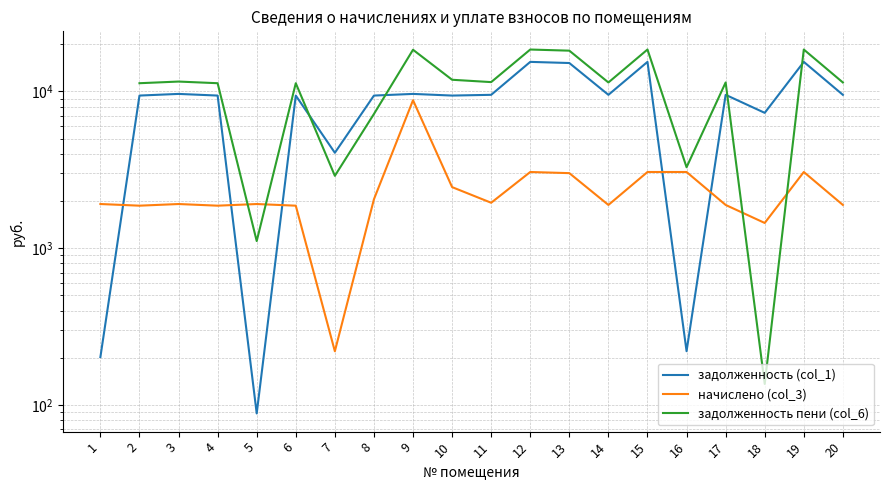

At which category is the sum across all series the highest?

12